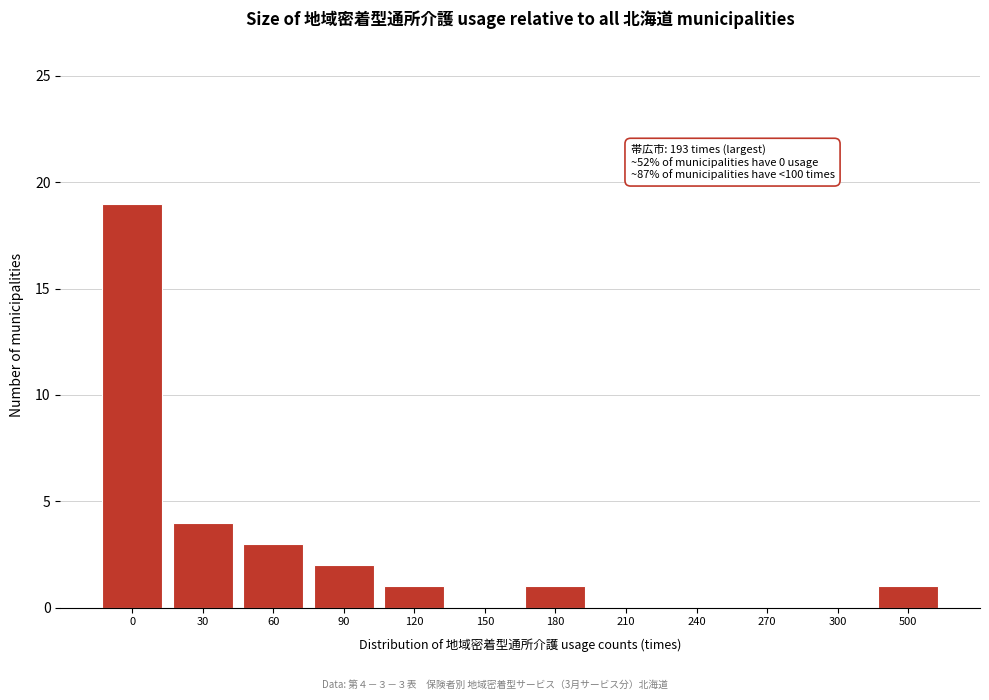

Reading left to right, extract all data points from this chart.

0=19	30=4	60=3	90=2	120=1	150=0	180=1	210=0	240=0	270=0	300=0	500=1